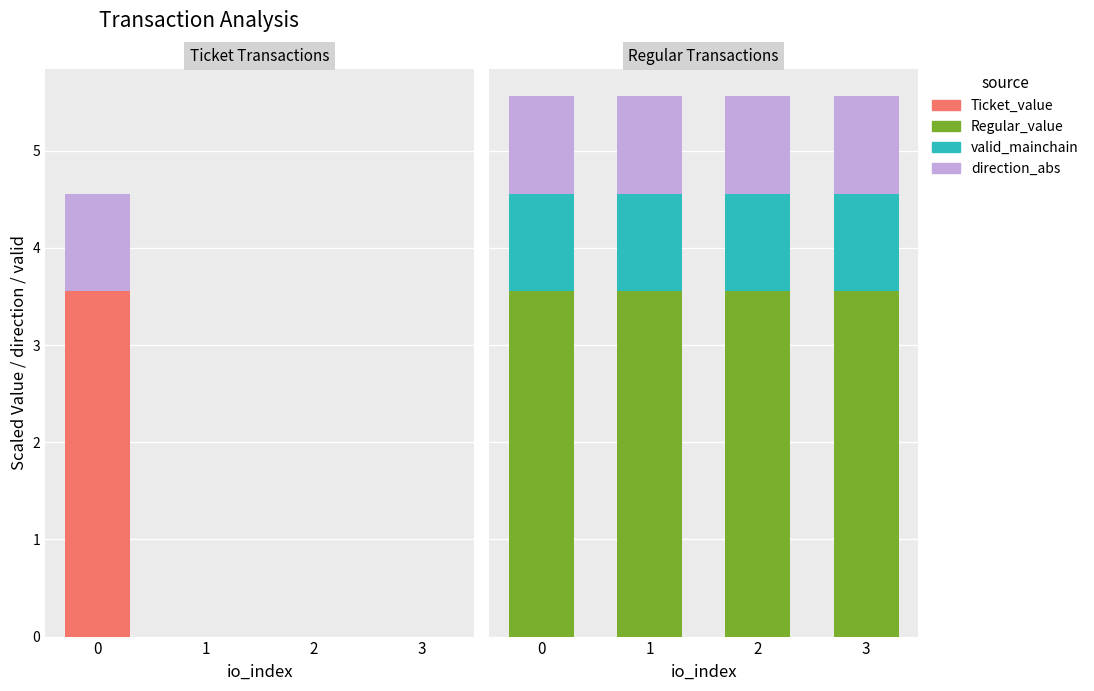

What is the total value across all series at 0?

5.6